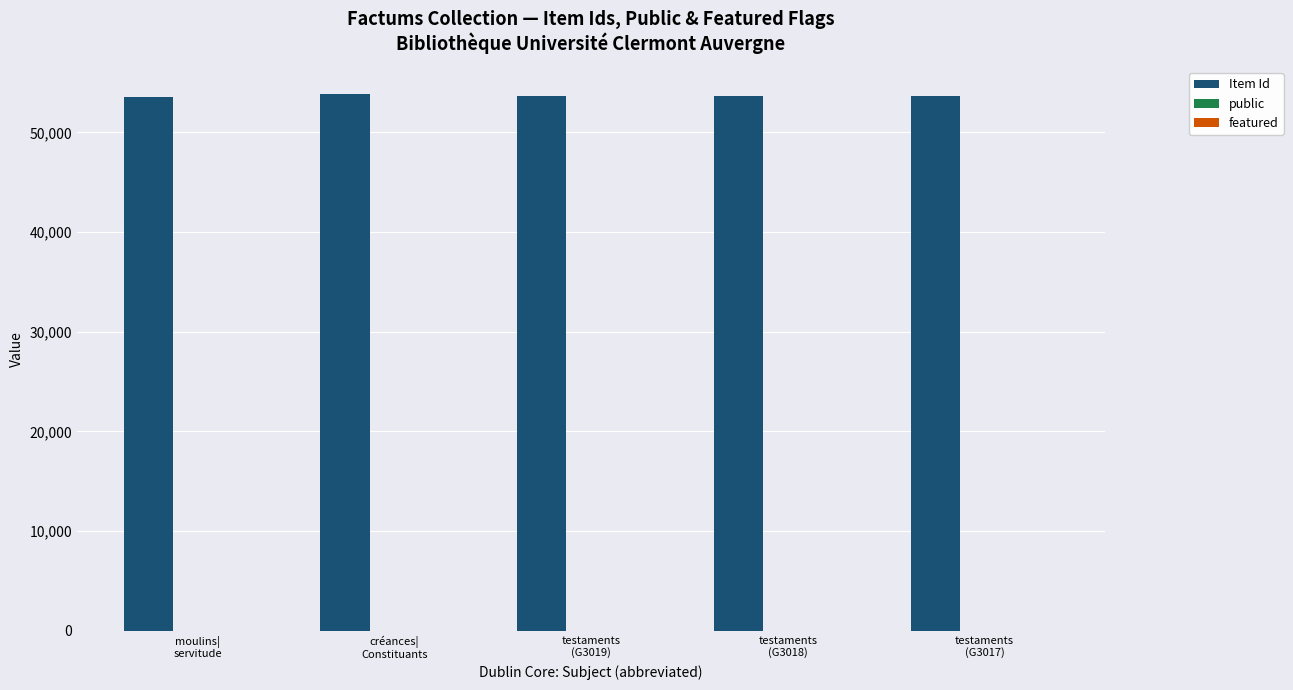

What is the maximum value for Item Id?

53862